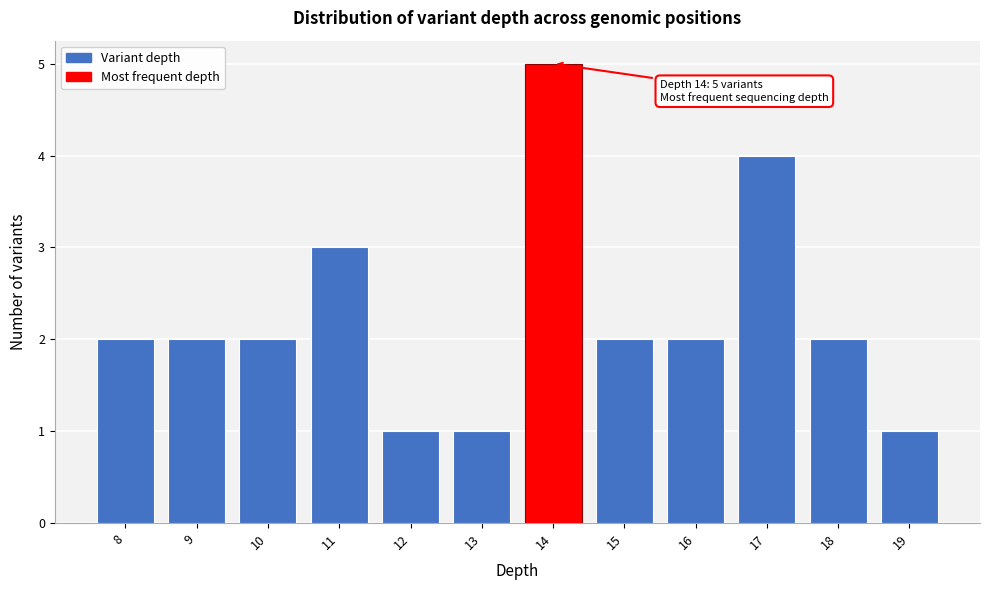

Over which range of the x-axis is the bar tallest?

13.5 to 14.5